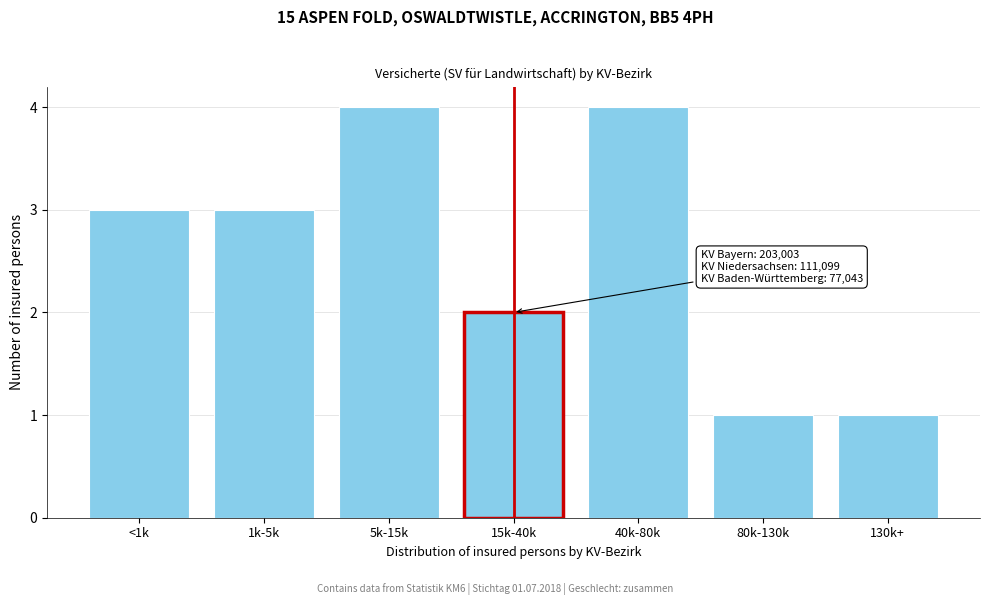

Reading left to right, transcribe all the data shown in this chart.

3	3	4	2	4	1	1